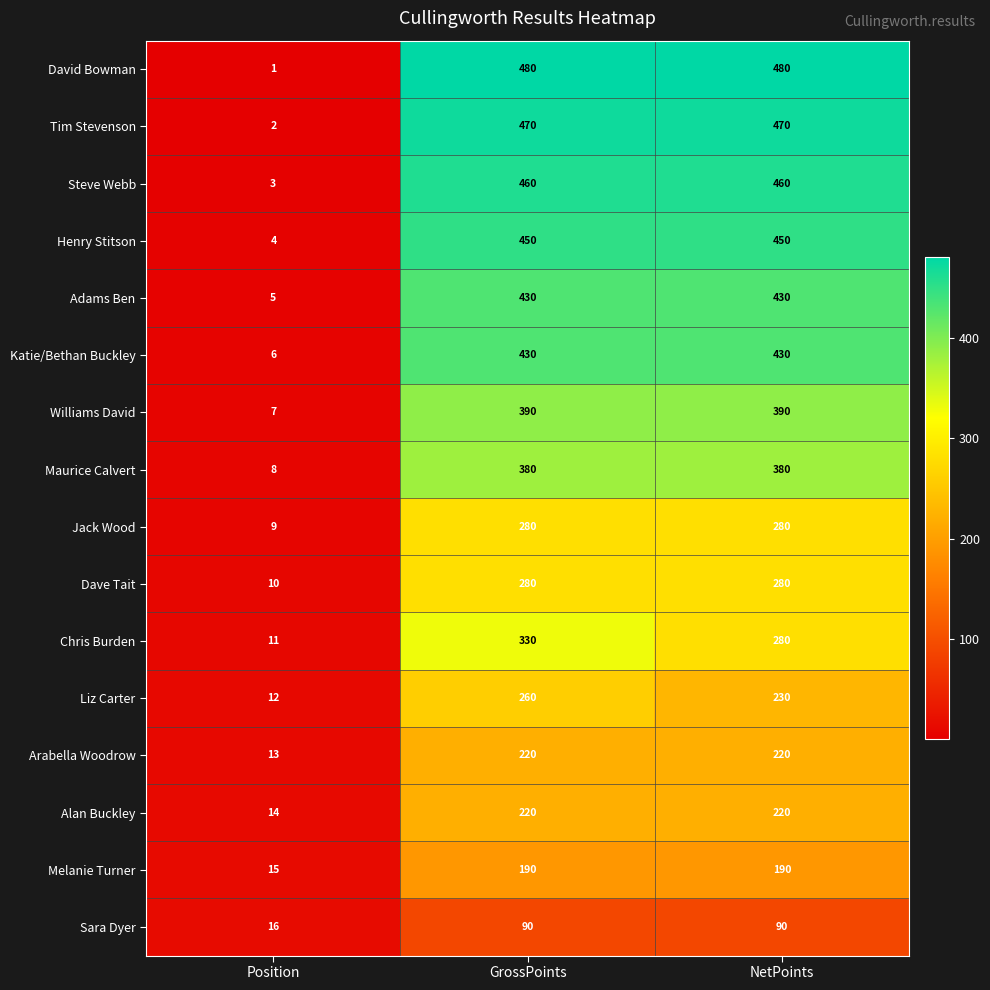

What is the highest value of the Dave Tait series?

280